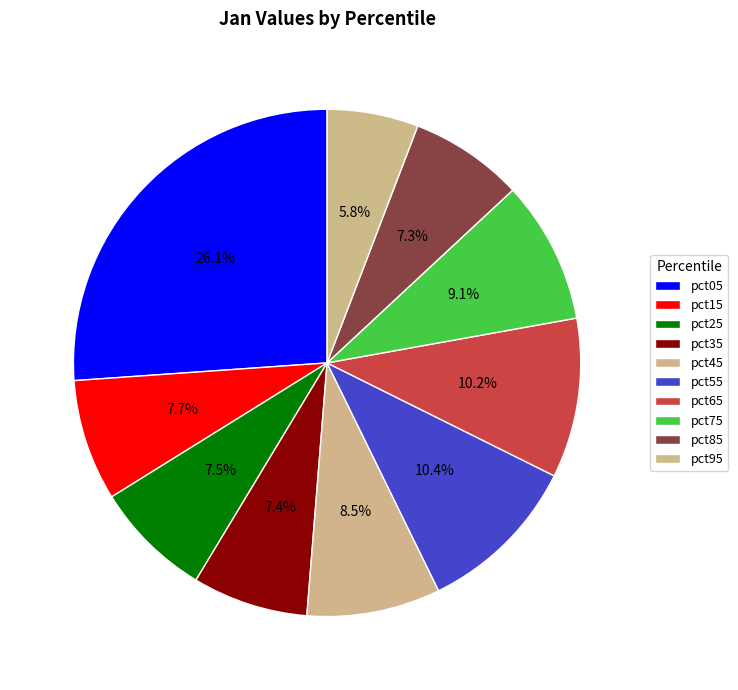

Does pct45 account for over 50% of the chart?

No